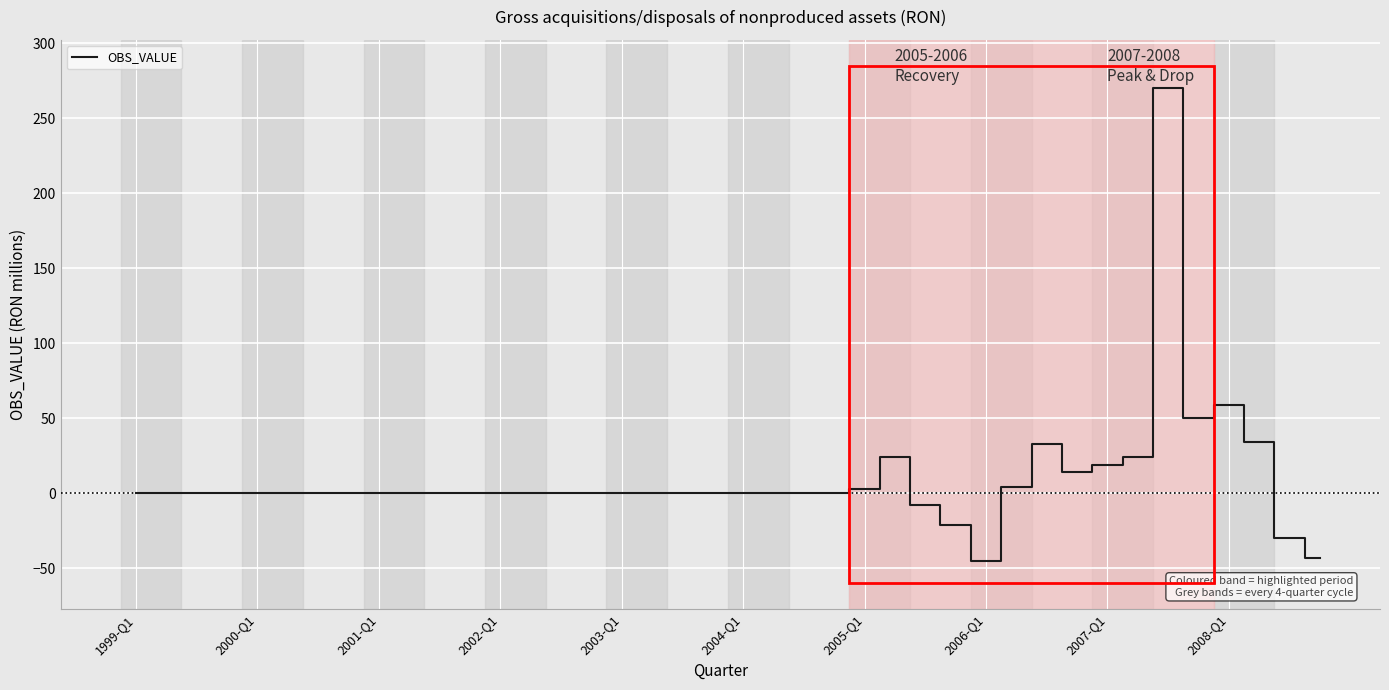

What is the maximum value shown in the chart?

270